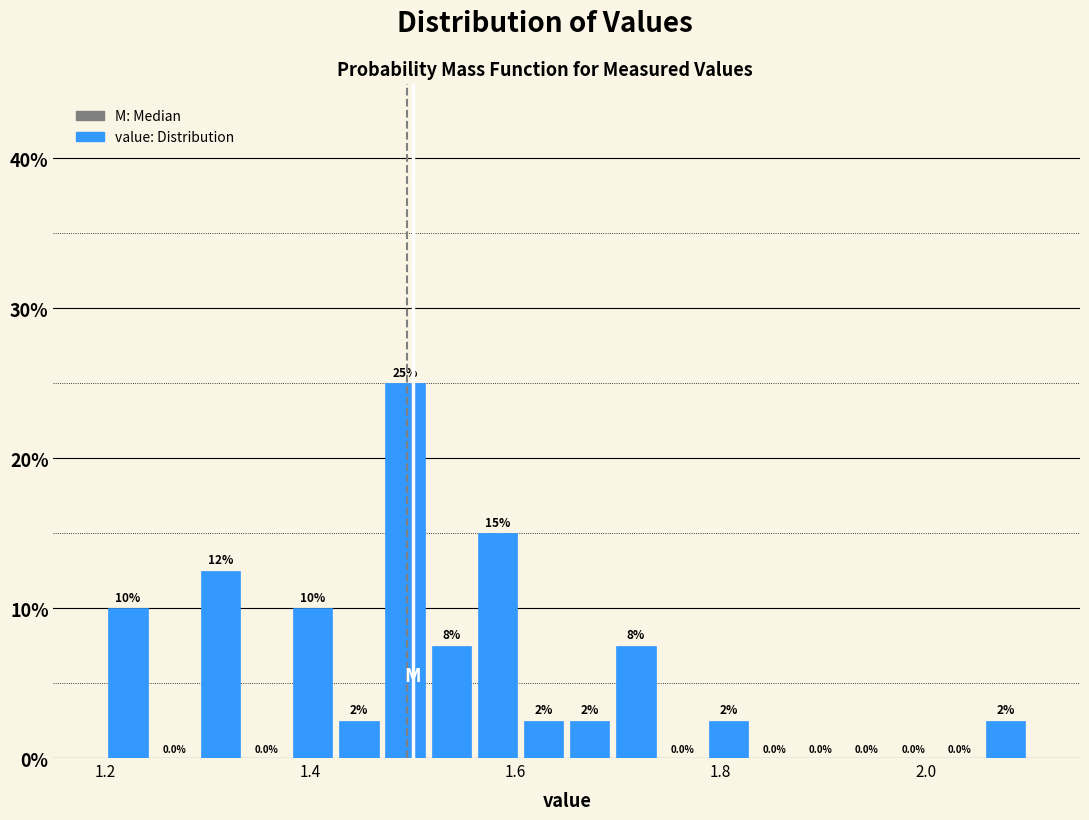

Read against the x-axis, roughly where is the centre of the tallest bar?

1.50